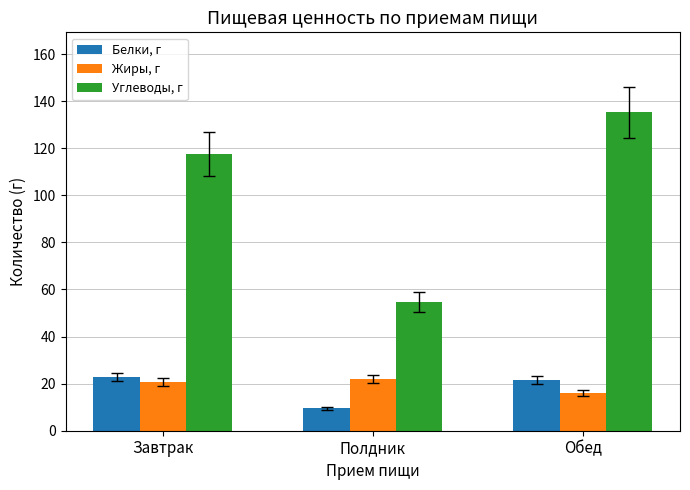

What is the value of the Углеводы, г bar at the 3rd from the left?

135.4